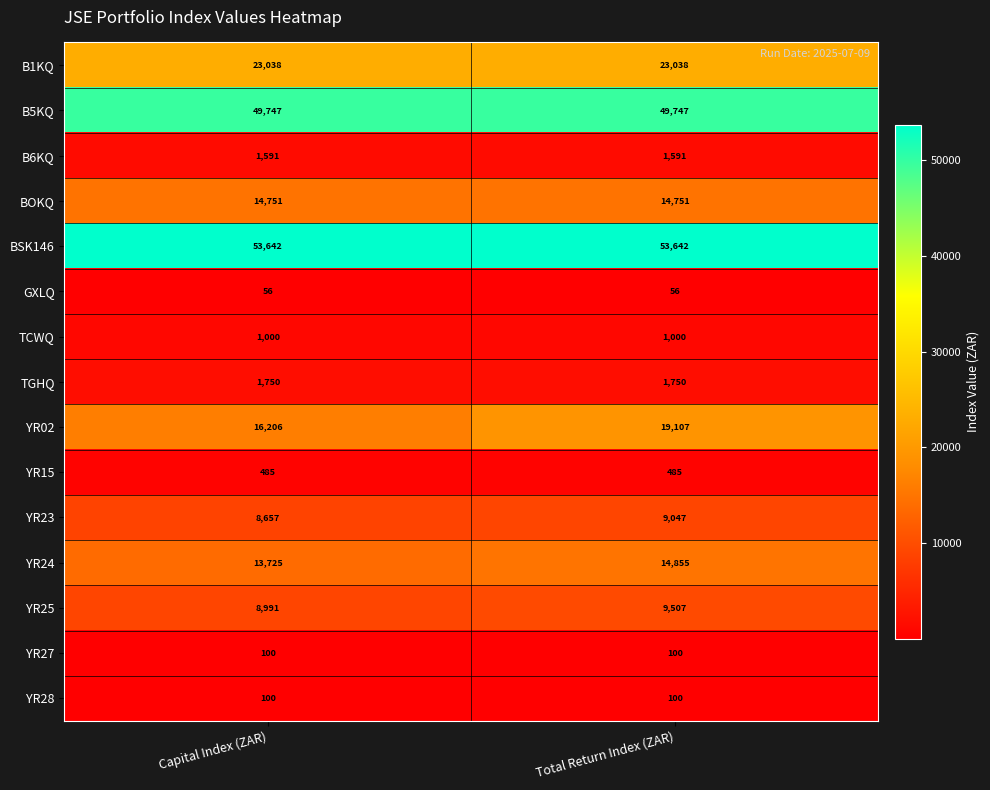

The YR23 series shows 8657 at Capital Index (ZAR). True or false?

True